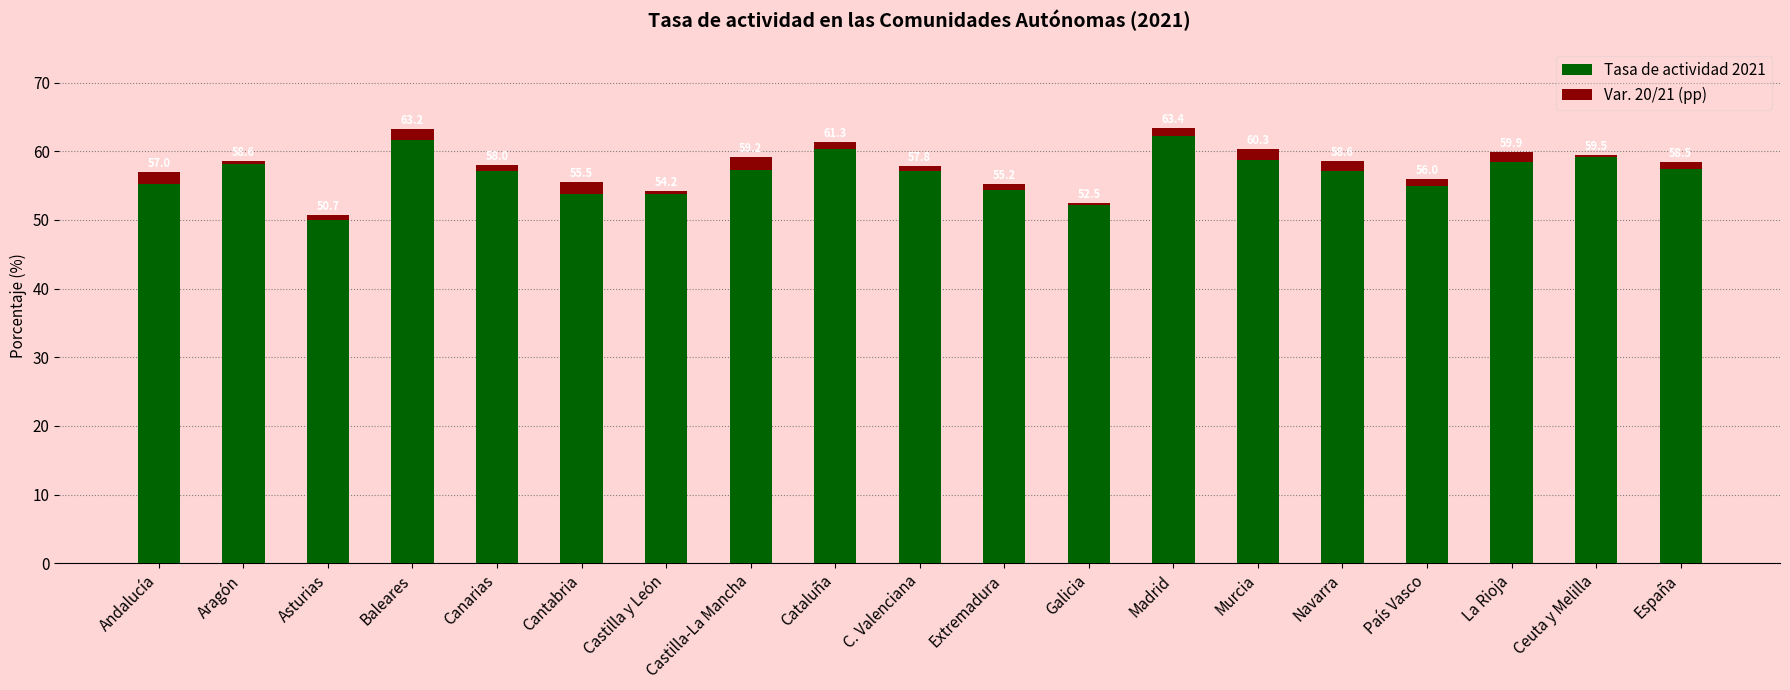

The Tasa de actividad 2021 series shows 15.2 at La Rioja. True or false?

False